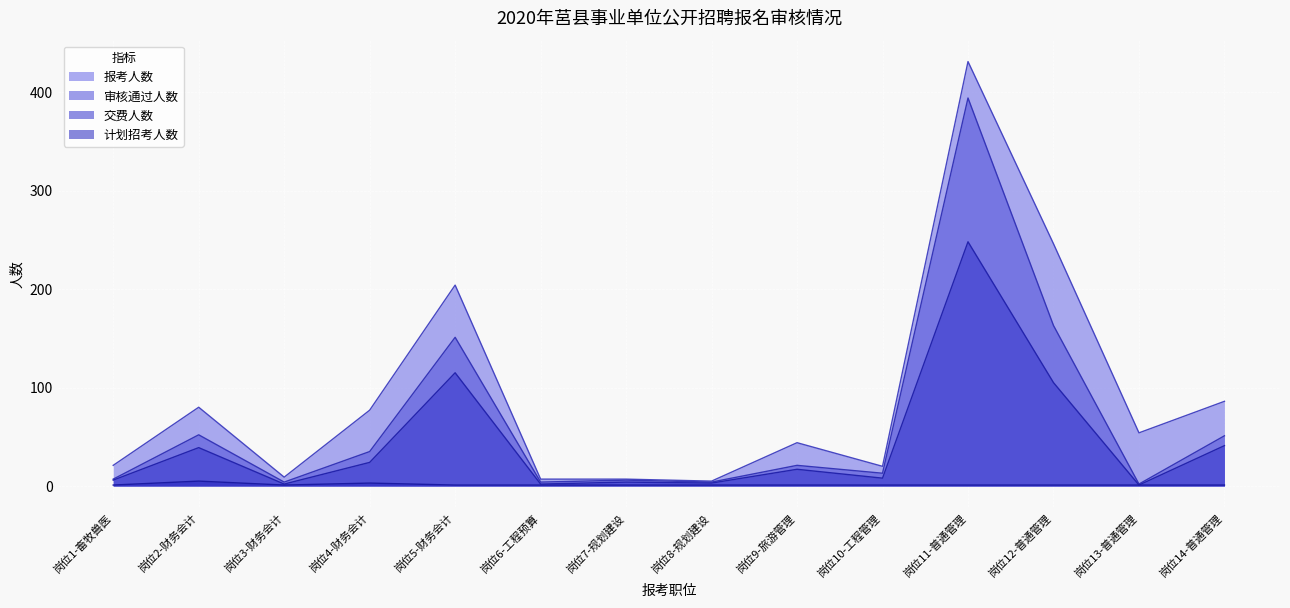

In 计划招考人数, how many points are lower than both neighbors (excluding endpoints)?

1